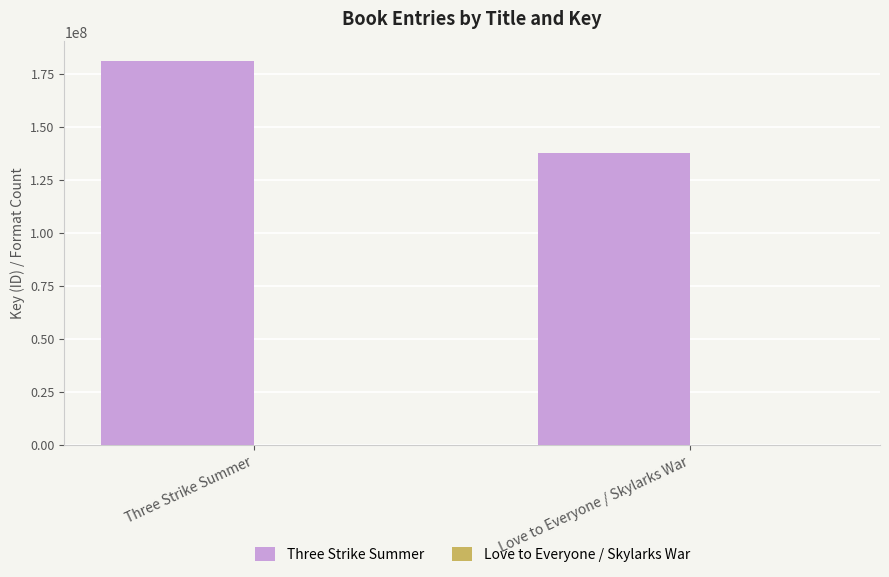

At which category is the sum across all series the highest?

Three Strike Summer